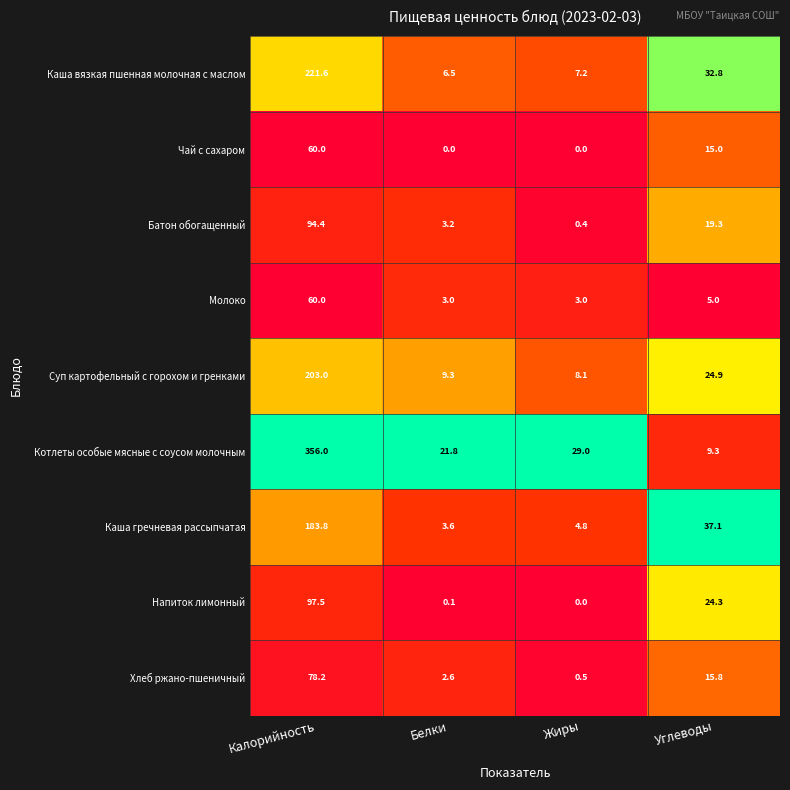

How many series are shown in this chart?

9